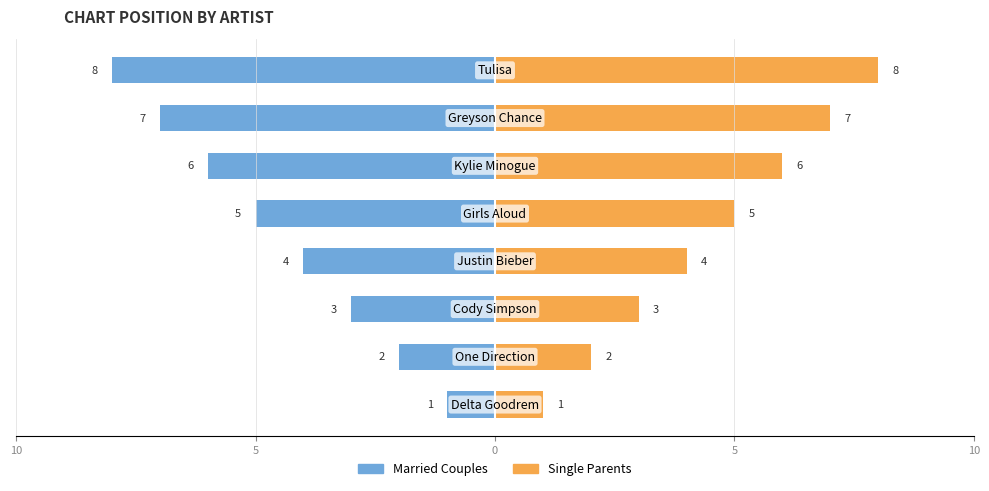

Reading right to left, transcribe all the data shown in this chart.

Married Couples: -8	-7	-6	-5	-4	-3	-2	-1
Single Parents: 8	7	6	5	4	3	2	1